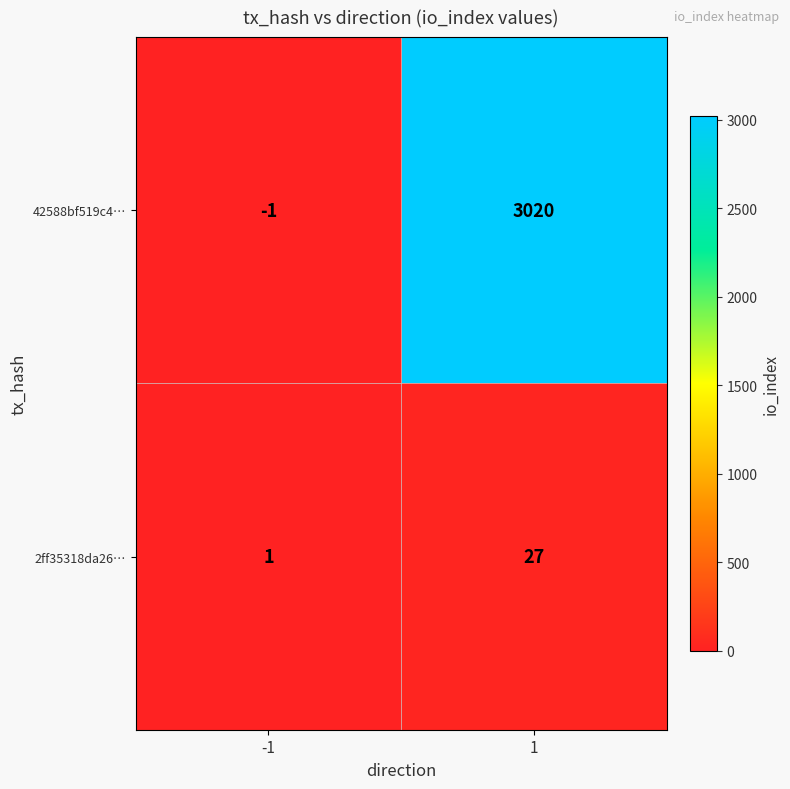

What is the difference between the 2ff35318da26… values at 1 and -1?

26